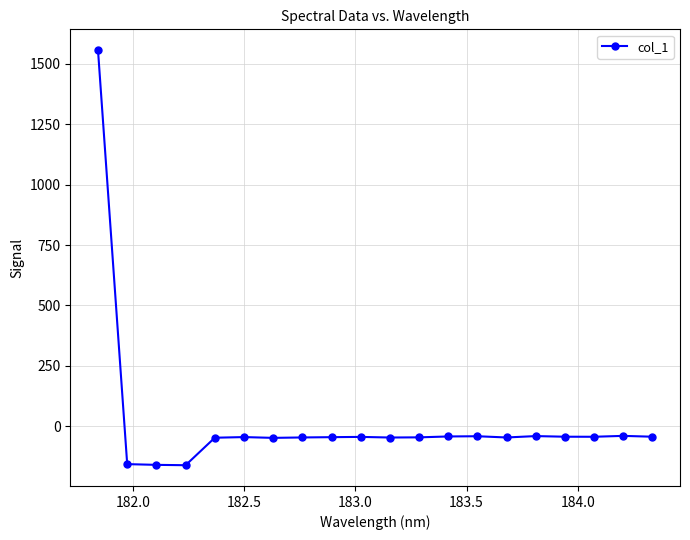

How many values exceed -44?

8